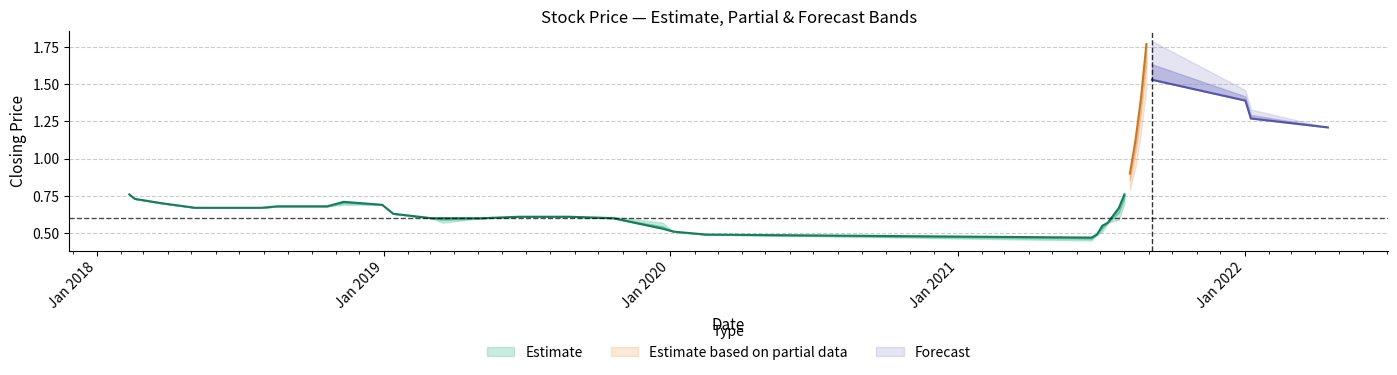

What is the difference between the second highest and minimum values in the closing series?

1.1